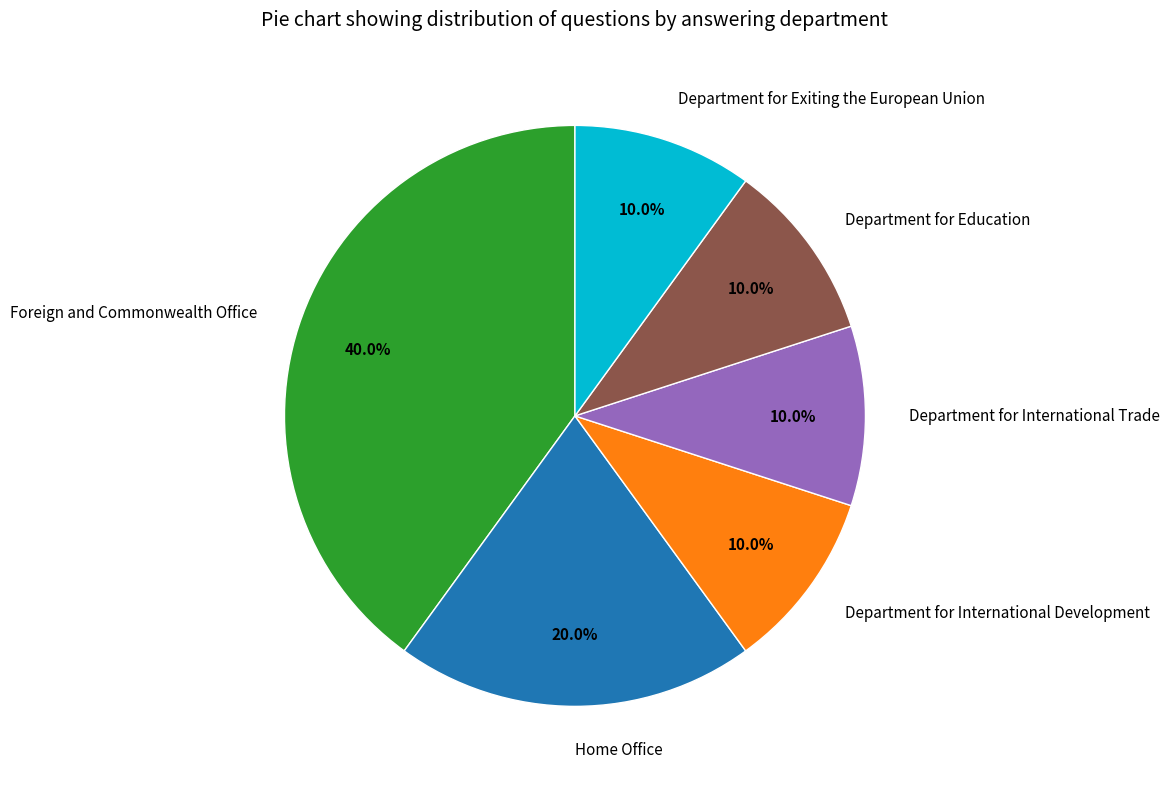

To the nearest percent, what is the average slice percentage?

17%